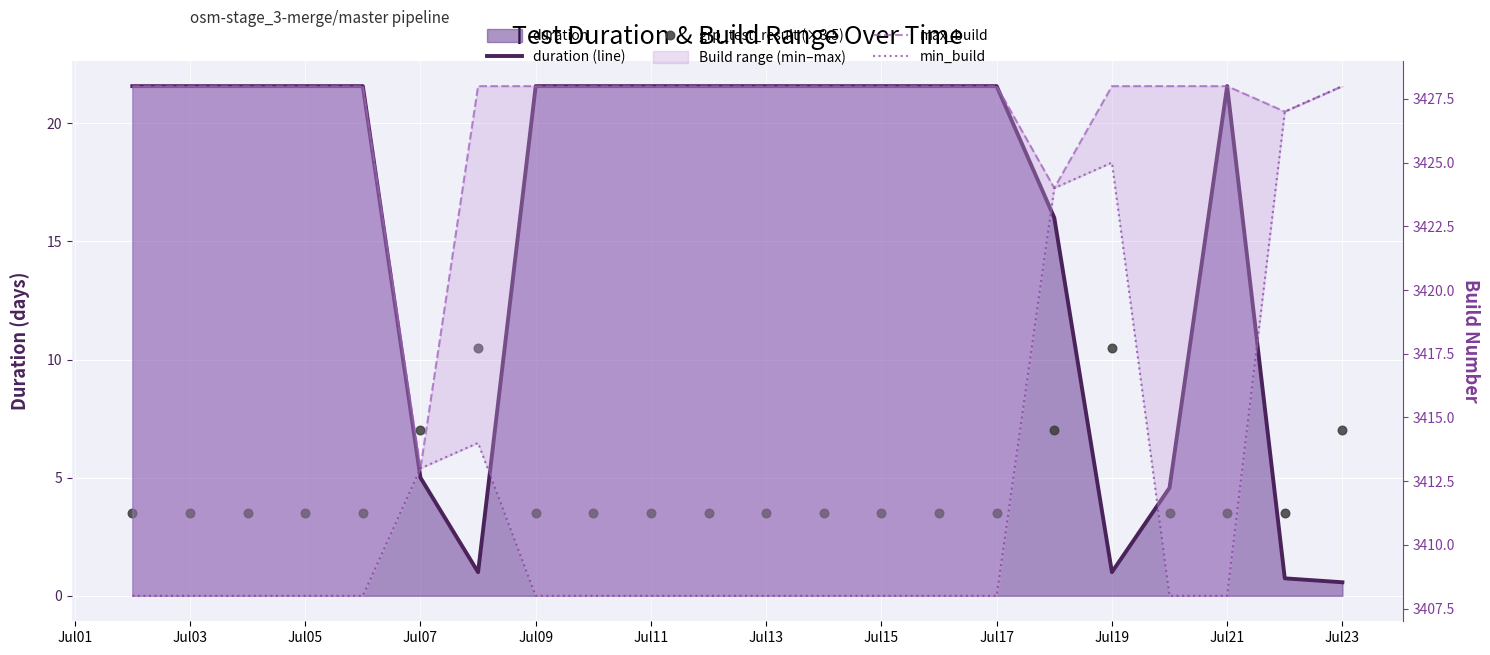

What is the total value across all series at Jul15?

6861.1